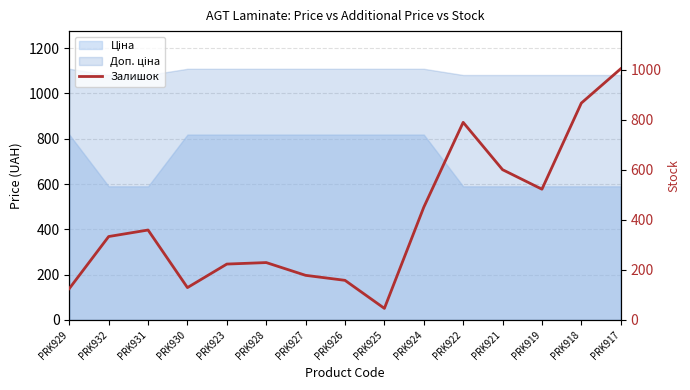

Reading right to left, transcribe all the data shown in this chart.

1003	866	522	600	789	450	46	158	178	229	223	129	359	333	125